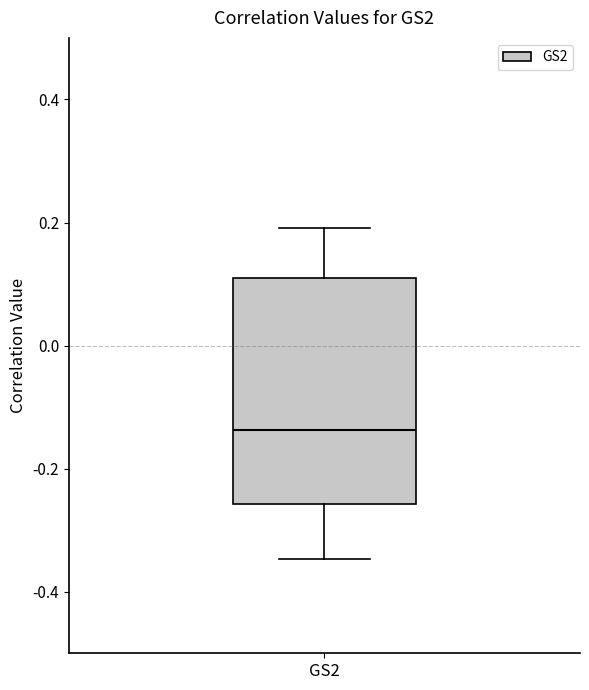

Where is the lower edge of the box for GS2 on the y-axis? The values are not printed on the chart, so give them approximately, as read against the axis.

-0.26